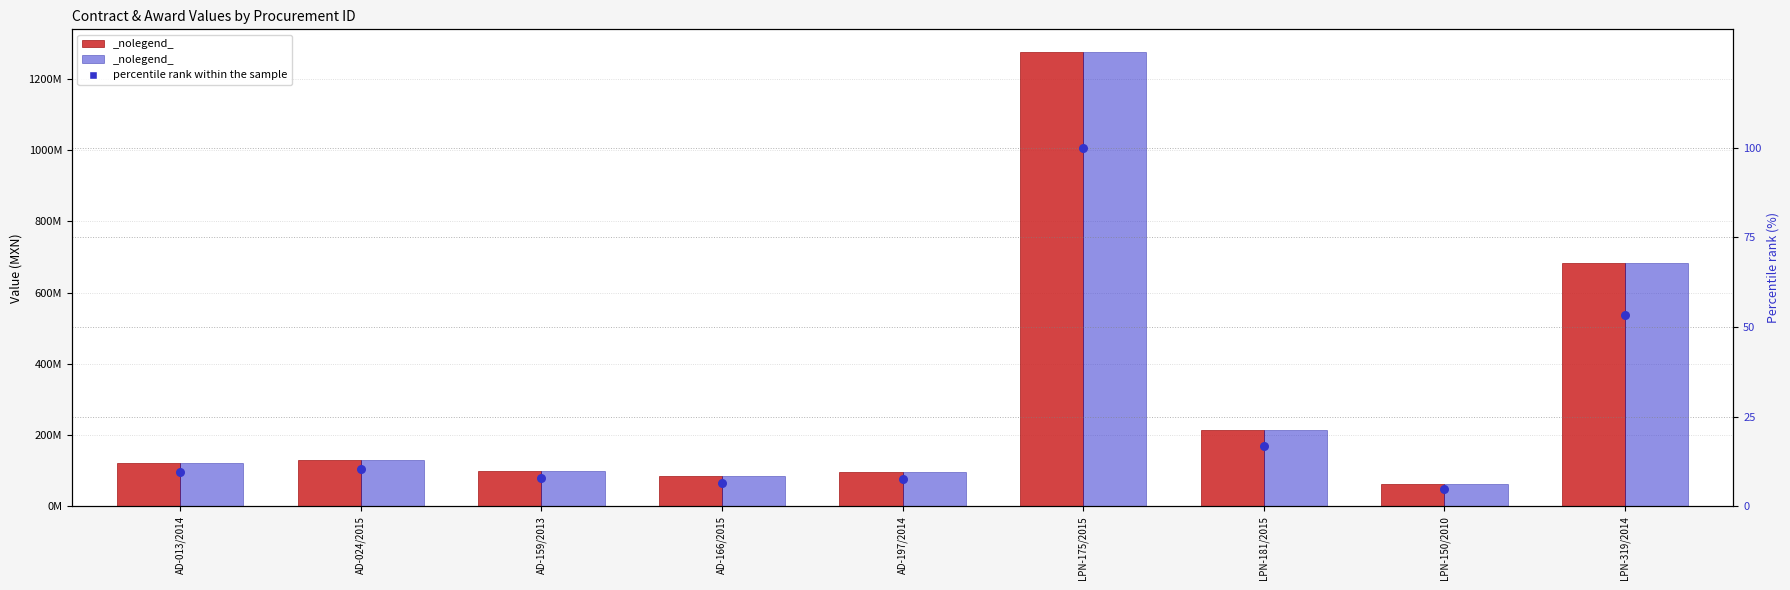

At how many categories does at least one series exceed 863503192?

1